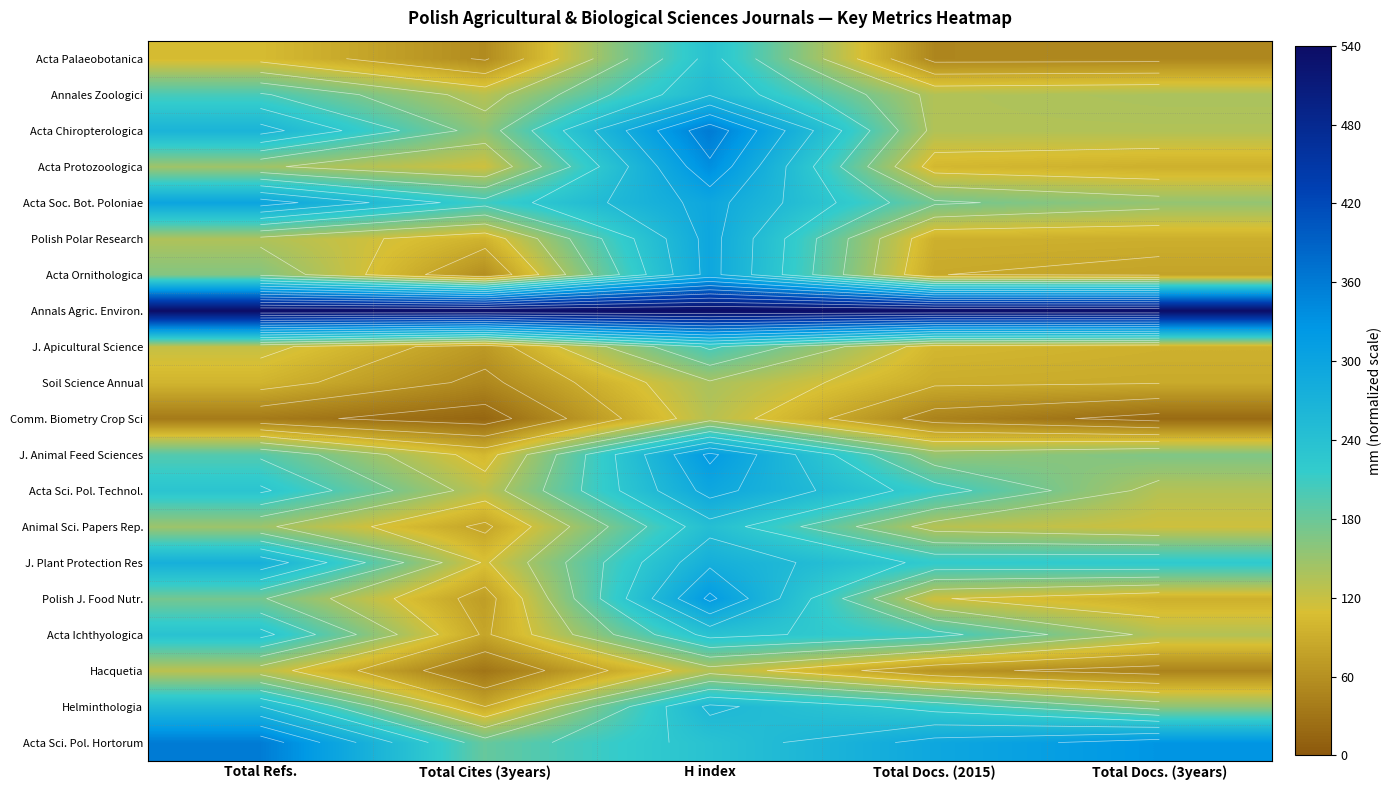

Rank the series at Total Cites (3years) from highest to lowest value.

Annals Agric. Environ., Acta Soc. Bot. Poloniae, Acta Sci. Pol. Hortorum, Acta Chiropterologica, Annales Zoologici, Acta Sci. Pol. Technol., Acta Protozoologica, J. Plant Protection Res, J. Animal Feed Sciences, Polish Polar Research, Helminthologia, Acta Ichthyologica, Animal Sci. Papers Rep., Polish J. Food Nutr., J. Apicultural Science, Acta Ornithologica, Acta Palaeobotanica, Soil Science Annual, Hacquetia, Comm. Biometry Crop Sci